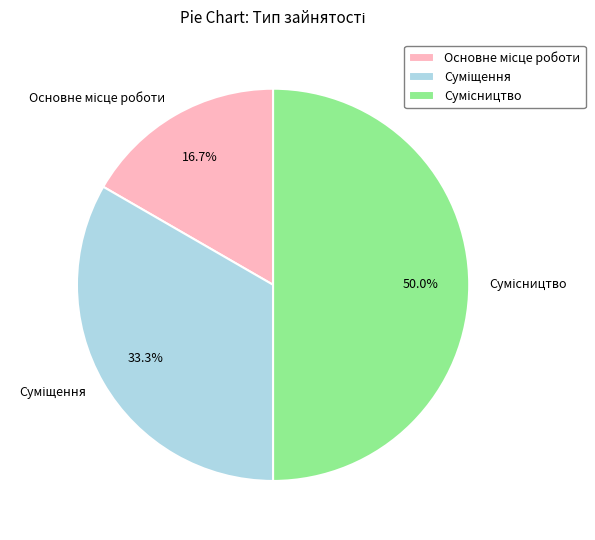

What is the smallest slice in the pie chart?

Основне місце роботи